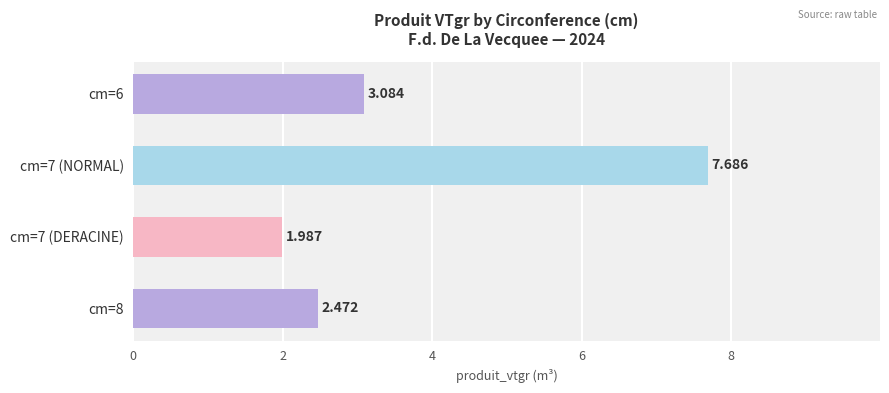

At which category does the chart reach its peak across all series?

cm=7 (NORMAL)